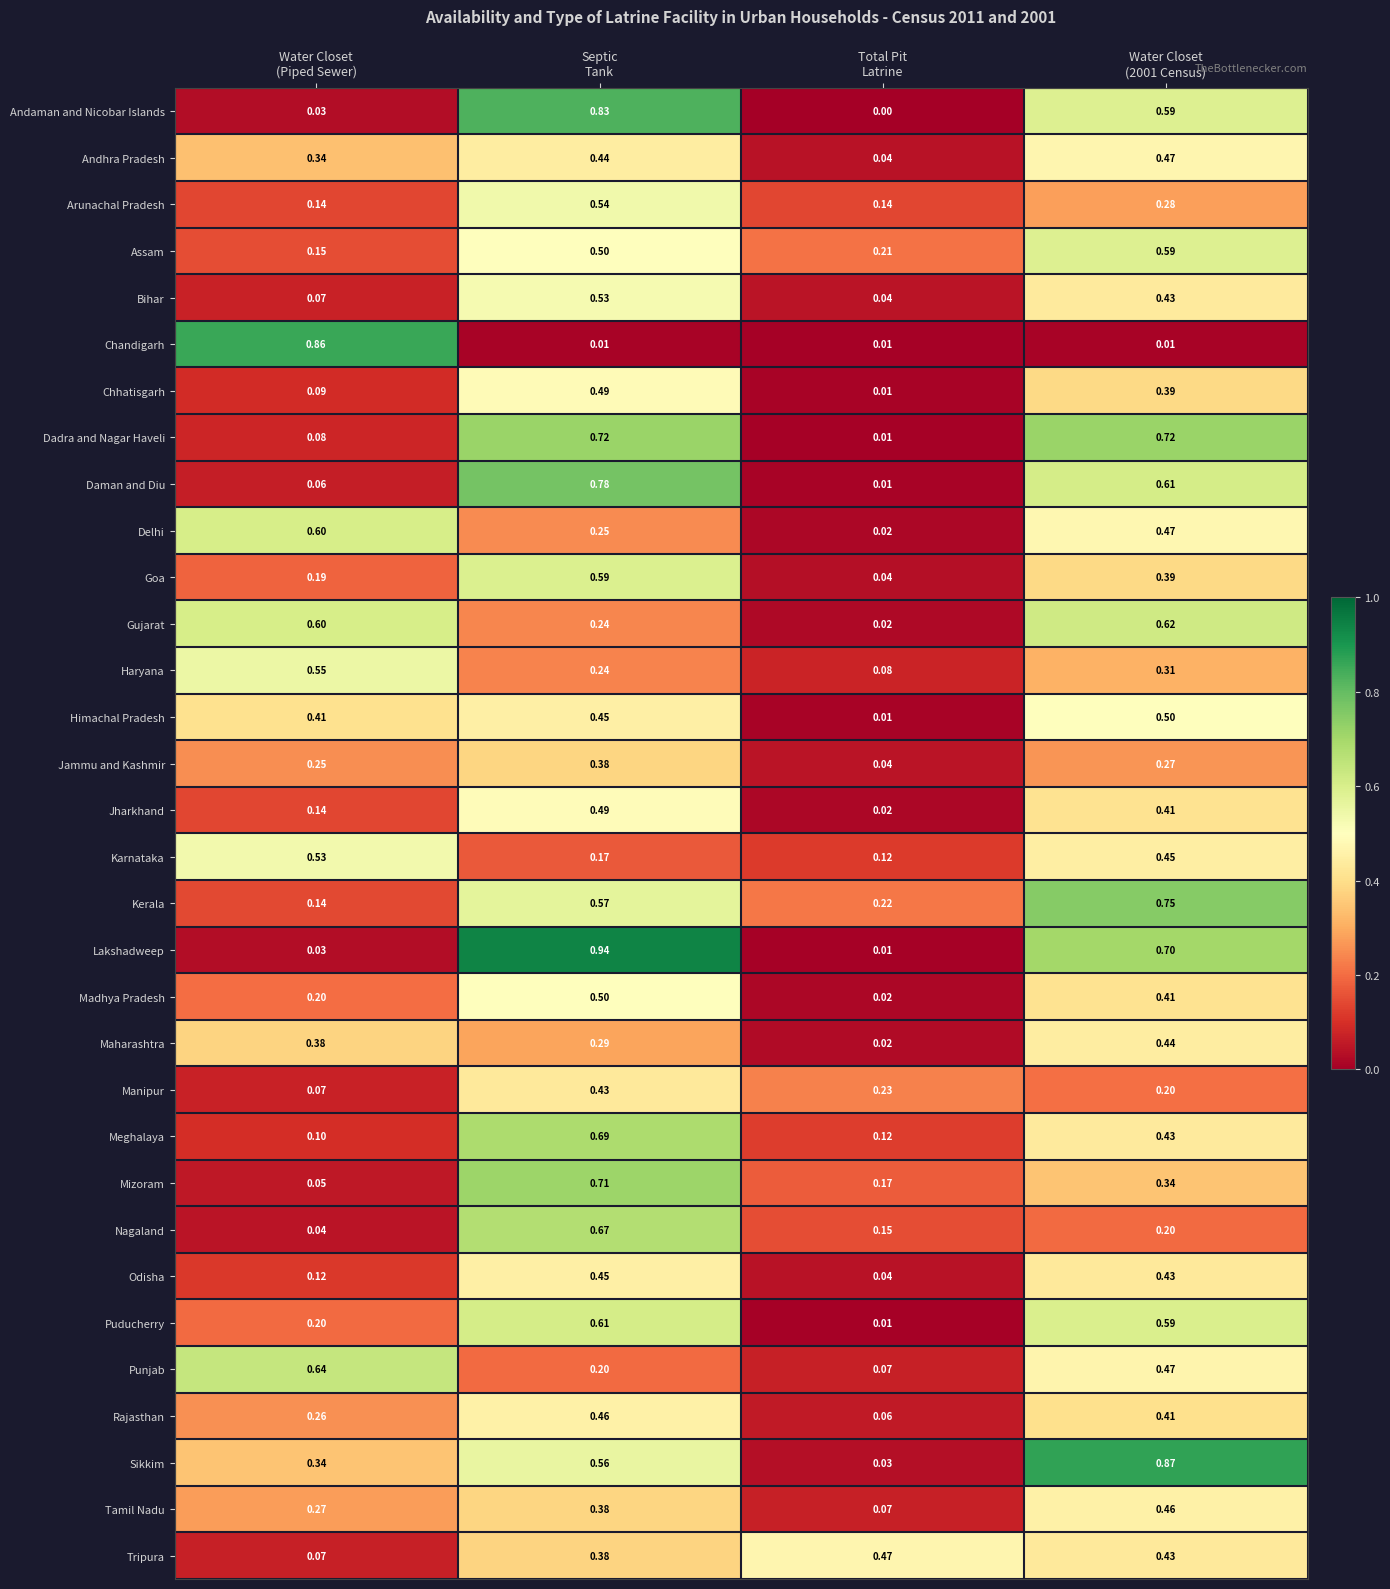

Which series has the largest range (max minus min)?

Lakshadweep